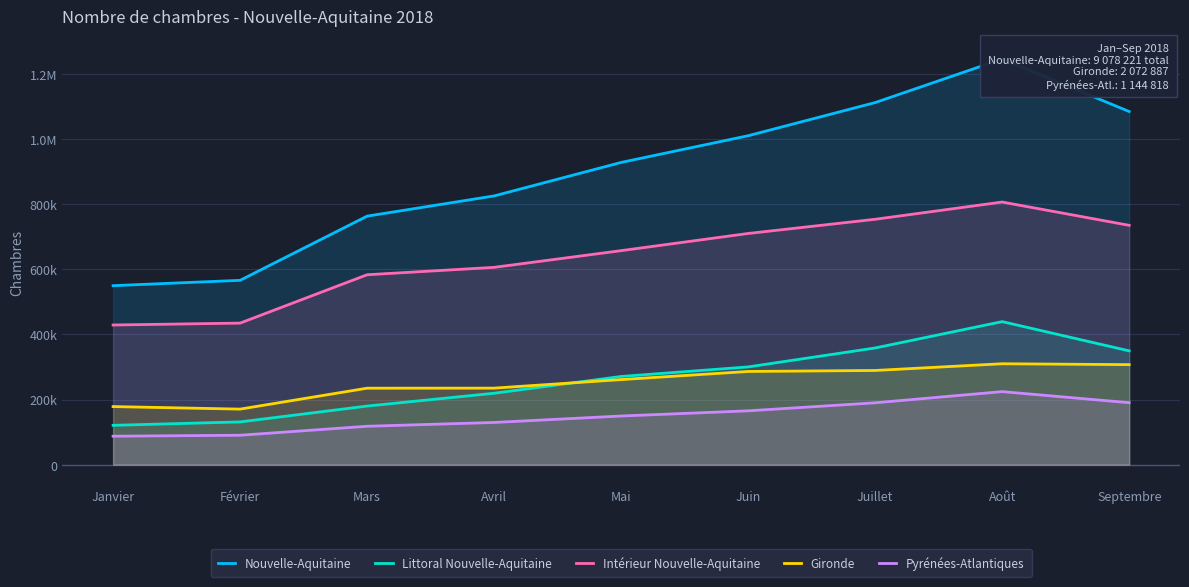

Does the chart display data point markers on the line(s)?

No